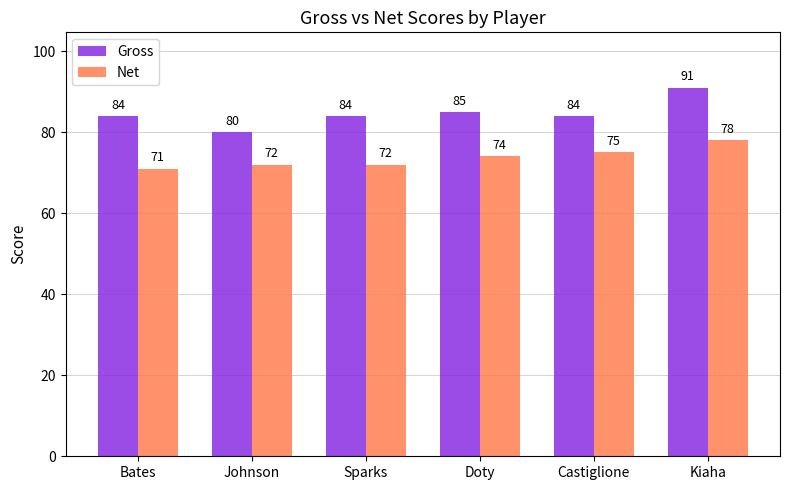

Is it true that Net equals 16 at Sparks?

False